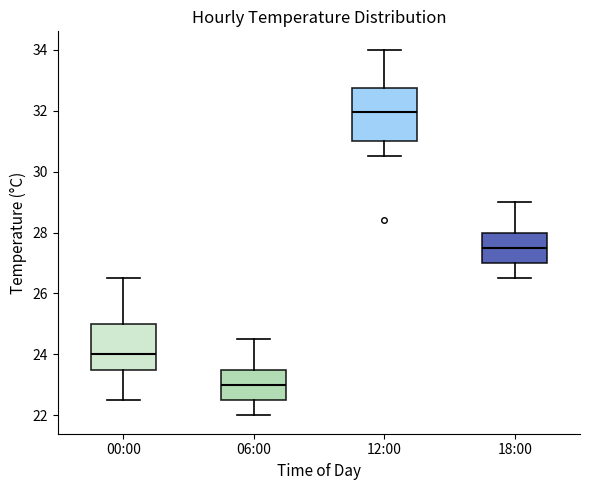

Which box has the highest median line?

12:00